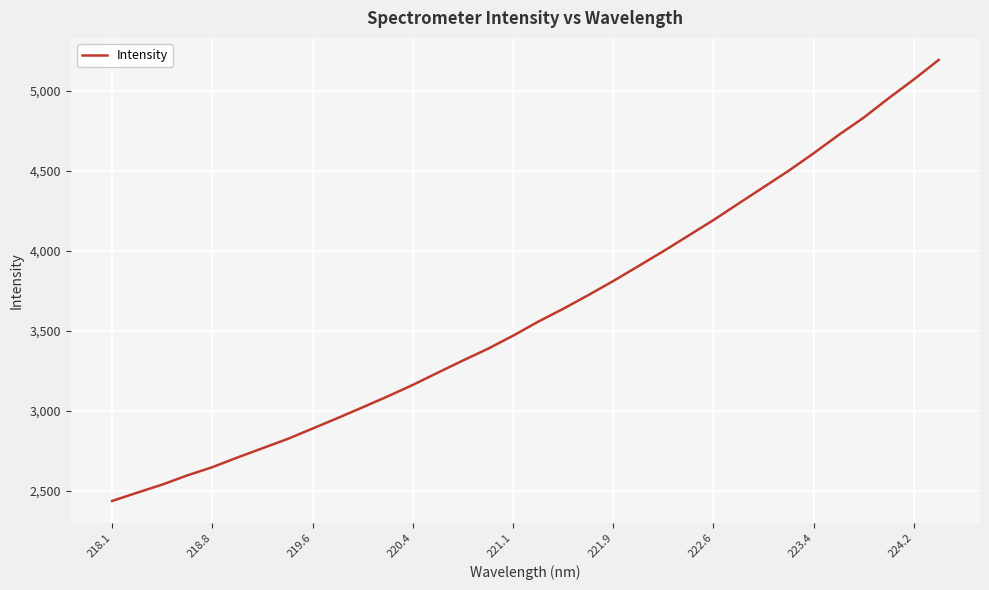

What is the smallest value displayed?

2435.4